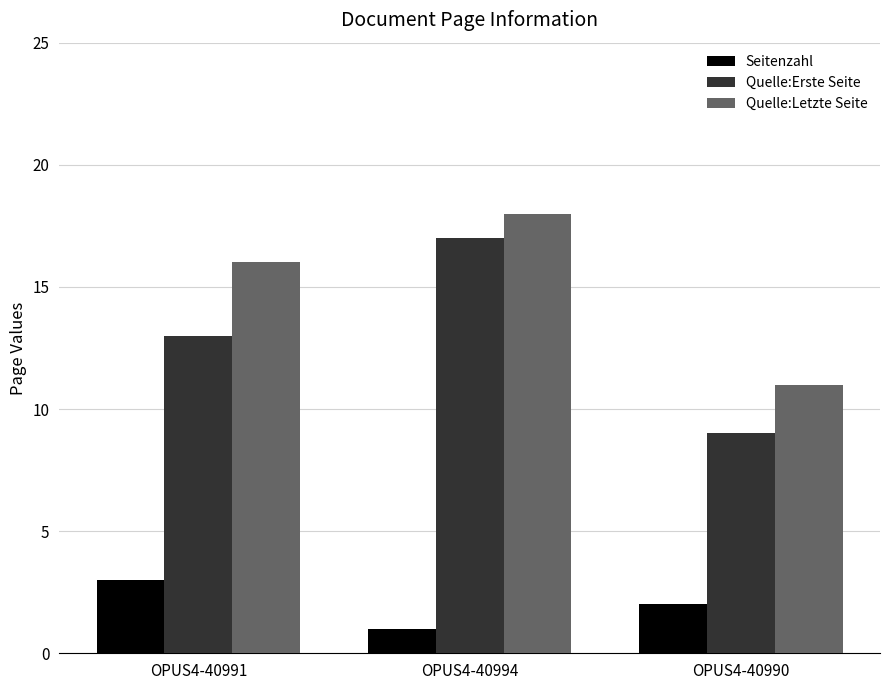

What is the approximate value of Seitenzahl at OPUS4-40991?

3